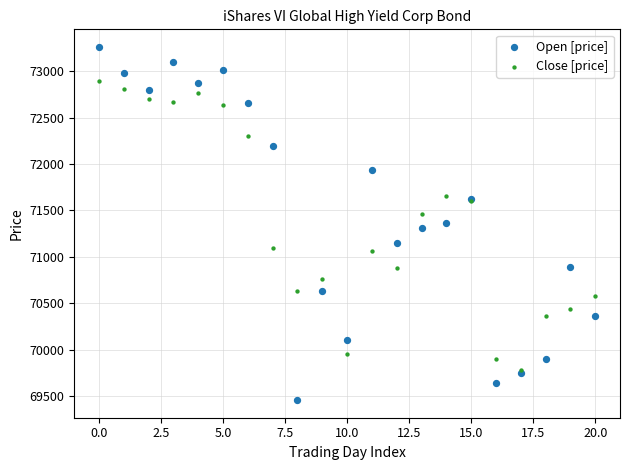

Which series reaches the minimum Y coordinate?

Open [price]